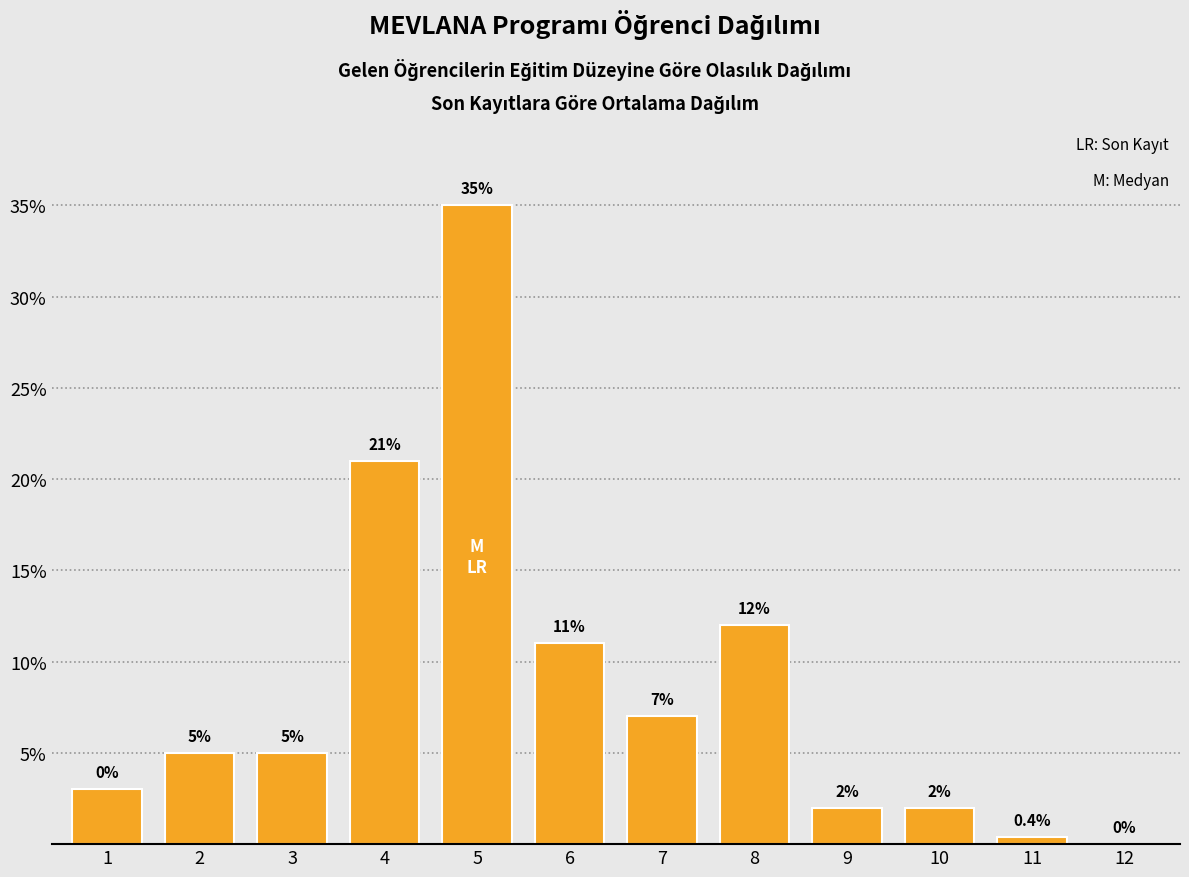

Reading left to right, extract all data points from this chart.

1=3.0	2=5.0	3=5.0	4=21.0	5=35.0	6=11.0	7=7.0	8=12.0	9=2.0	10=2.0	11=0.4	12=0.0